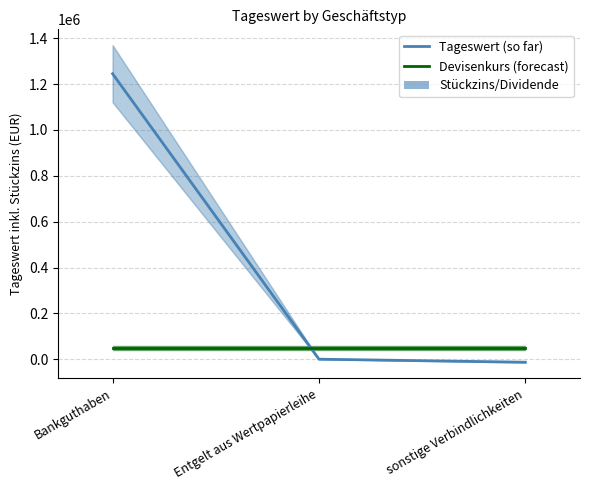

Reading right to left, what are all the values shown in this chart?

Tageswert (so far): sonstige Verbindlichkeiten=-12961.7	Entgelt aus Wertpapierleihe=352.1	Bankguthaben=1245224.9
Devisenkurs (forecast): sonstige Verbindlichkeiten=50000.0	Entgelt aus Wertpapierleihe=50000.0	Bankguthaben=50000.0
Stückzins/Dividende: sonstige Verbindlichkeiten=0.0	Entgelt aus Wertpapierleihe=0.0	Bankguthaben=0.0